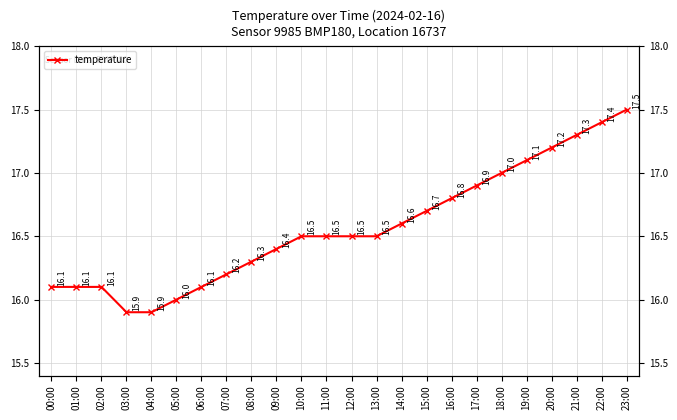

What is the label of the 16th point from the left?

15:00